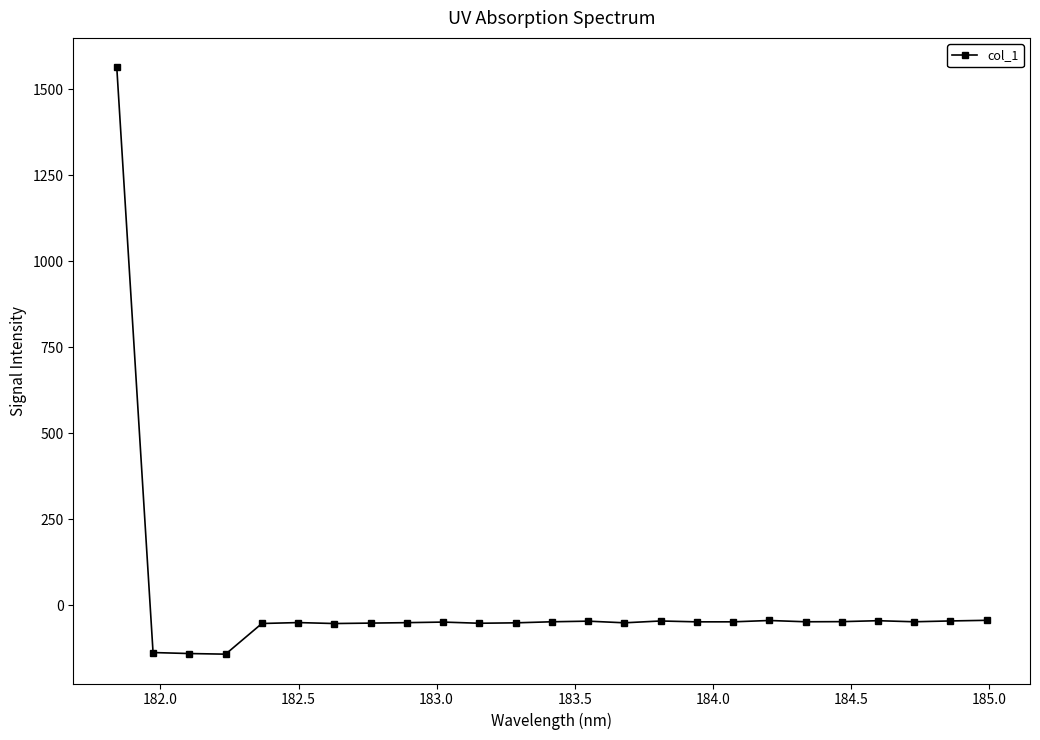

True or false: the data has more than 2 interior local peaks.

True